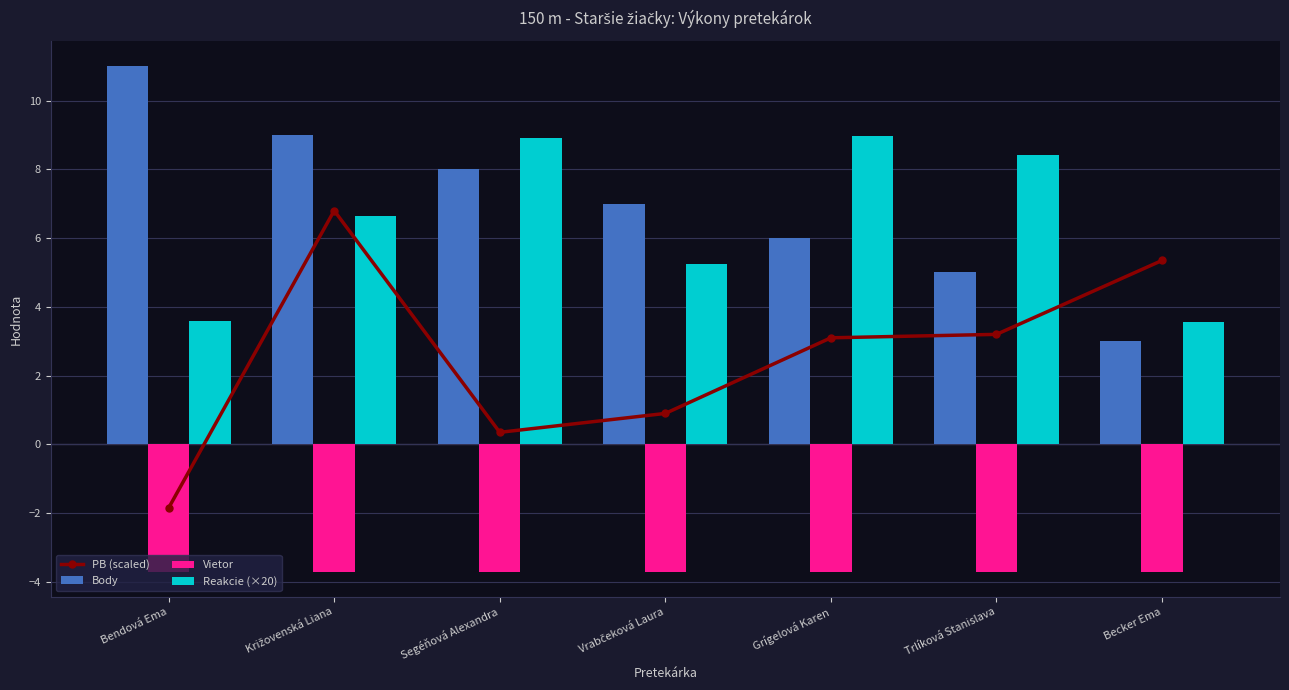

What are all the series names shown in the legend?

PB (scaled), Body, Vietor, Reakcie (×20)